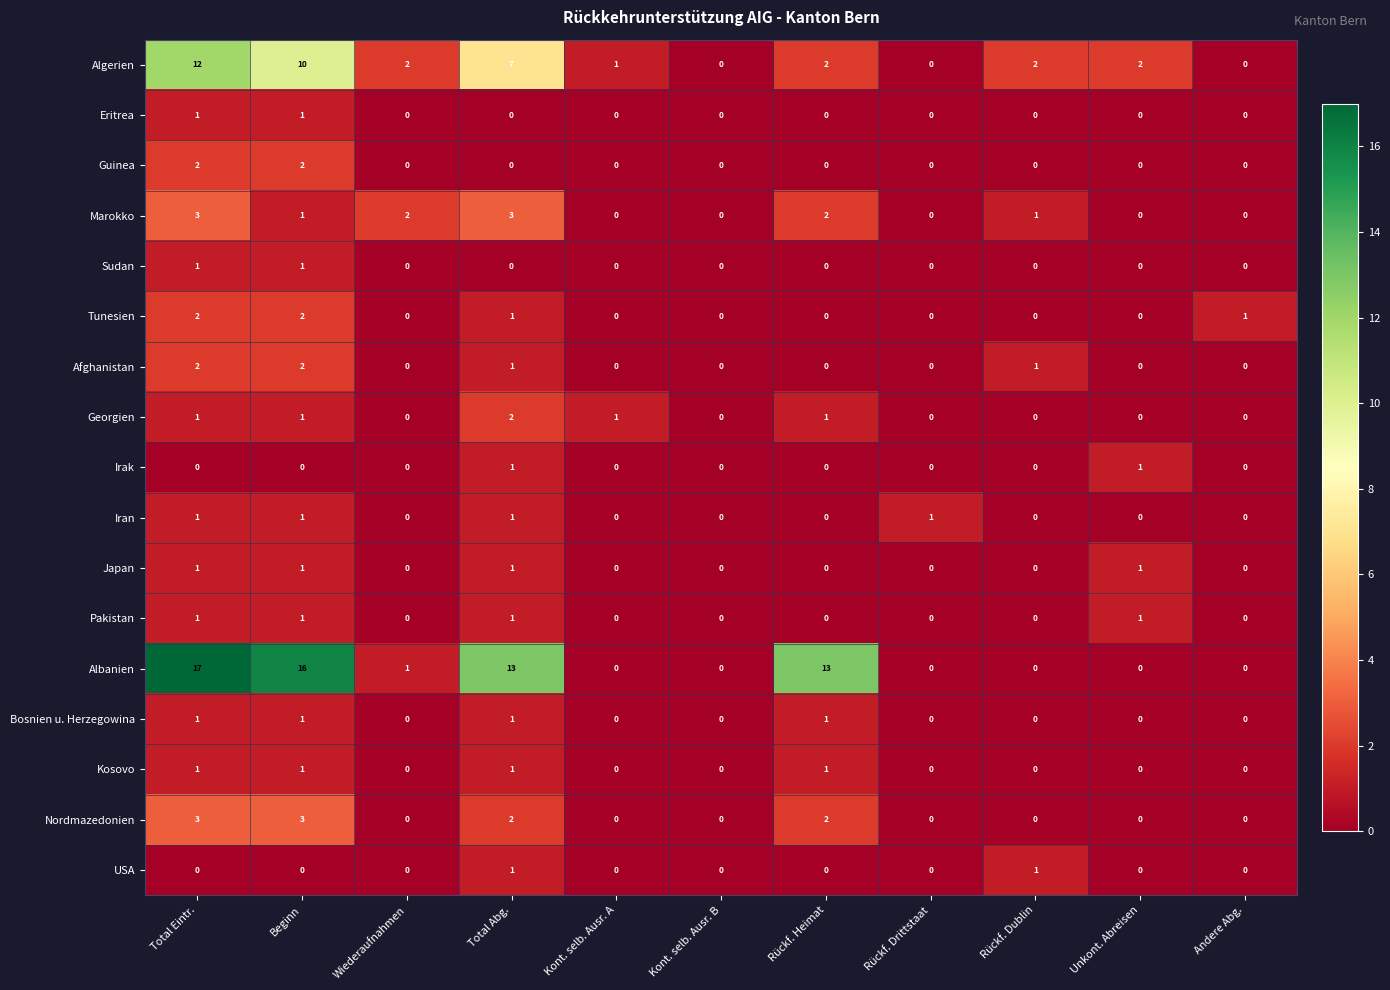

How many distinct data groups are displayed?

17